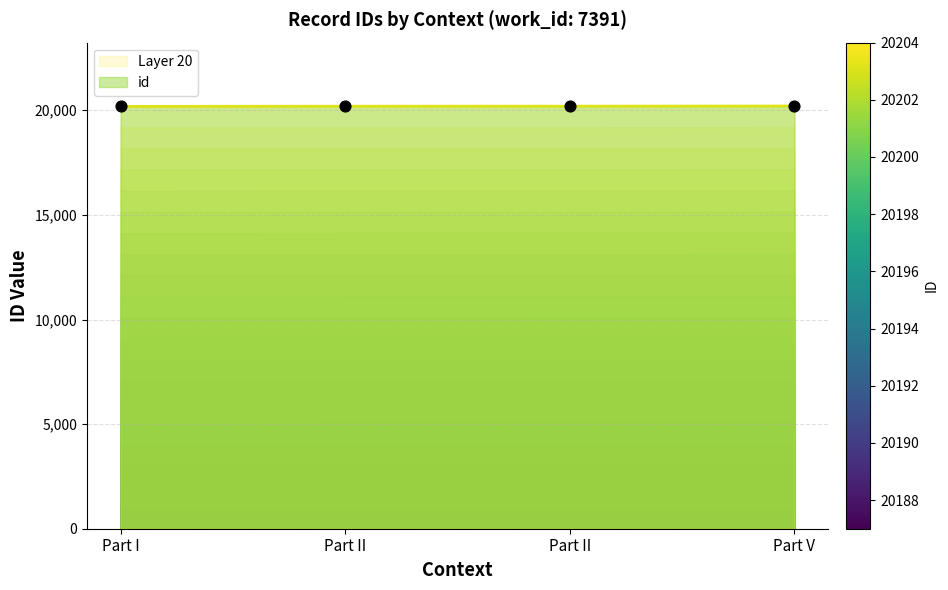

Approximately how many times larger is the value at Part II compared to Part I?

1.0